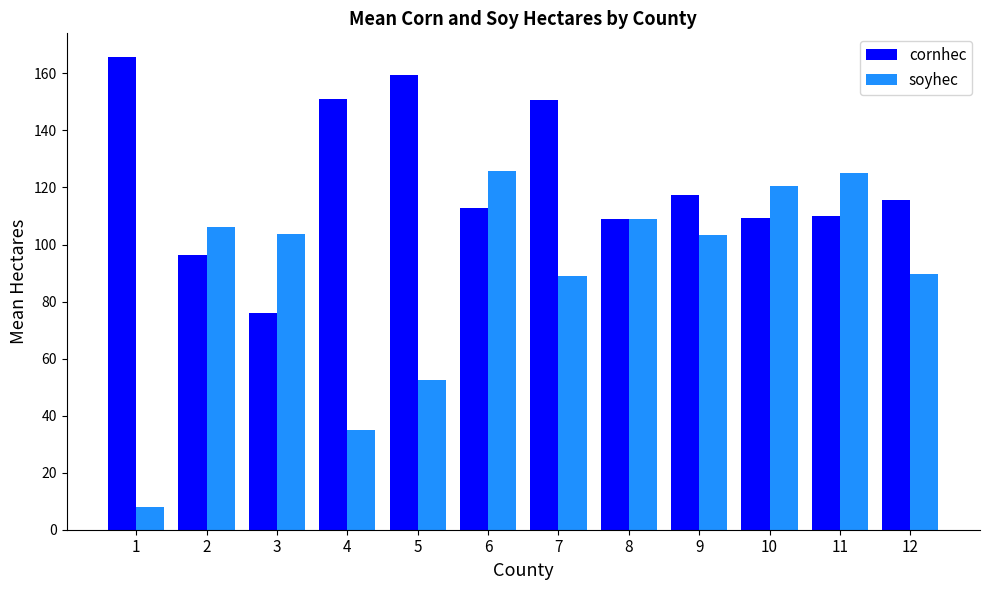

Which series has the largest total across all categories?

cornhec